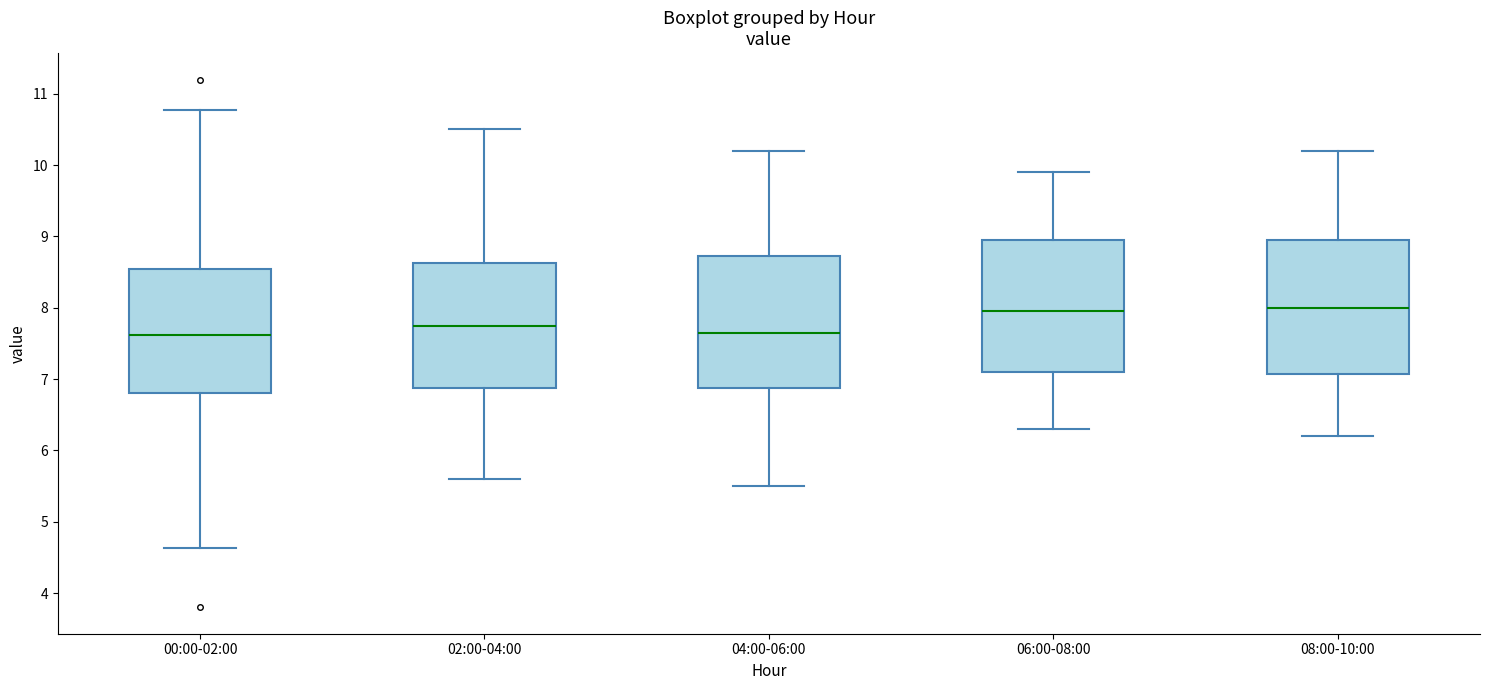

Where does the upper whisker of the box for 06:00-08:00 end on the y-axis? The values are not printed on the chart, so give them approximately, as read against the axis.

9.9